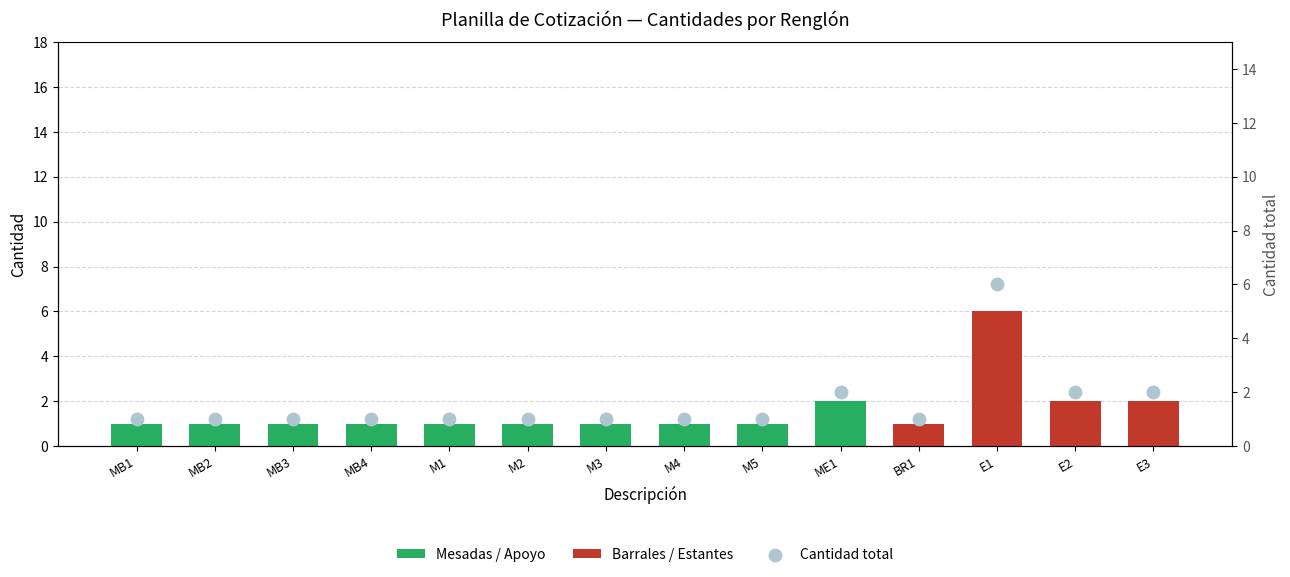

Which series reaches the maximum Y coordinate?

Barrales / Estantes